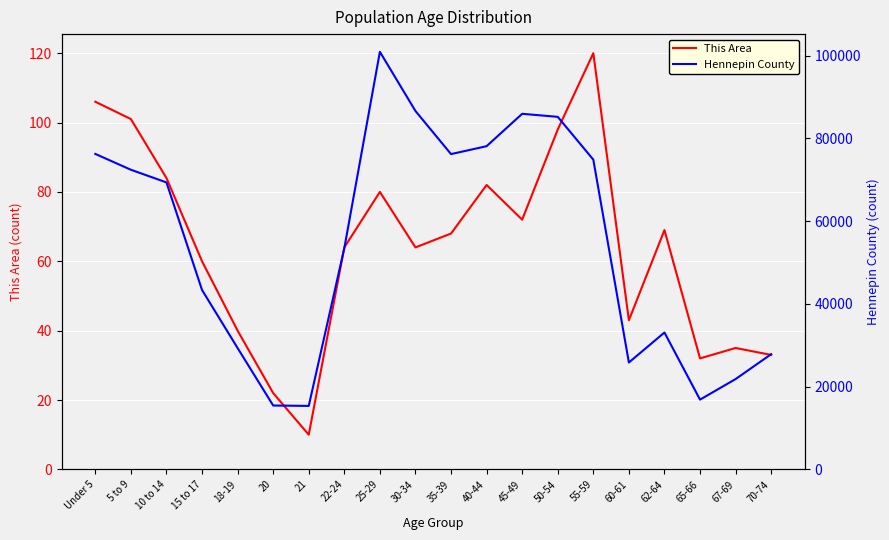

What is the spread (max minus min) of values at 5 to 9?

72308